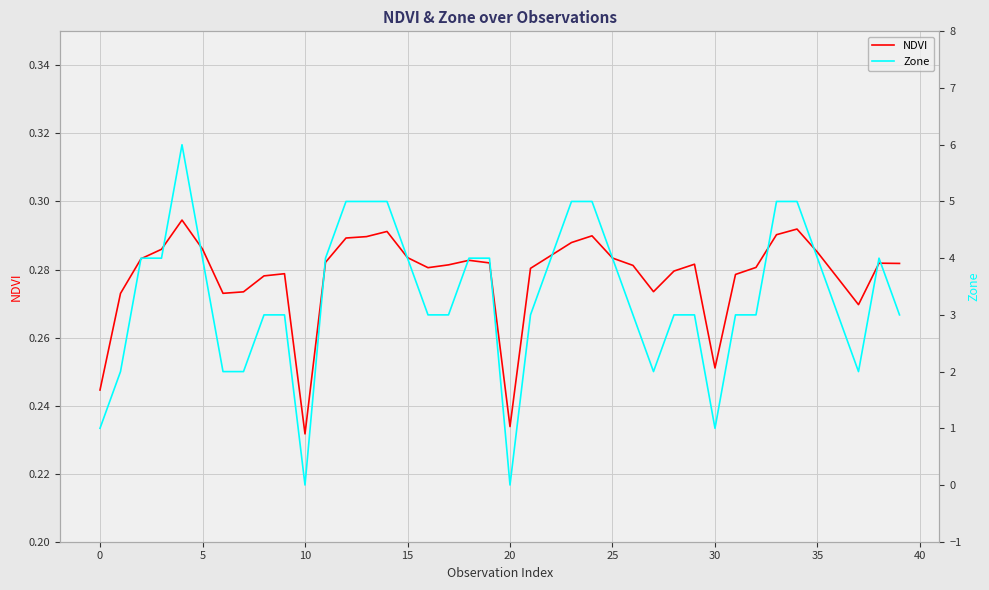

The value of NDVI at 15 is 0.5. True or false?

False